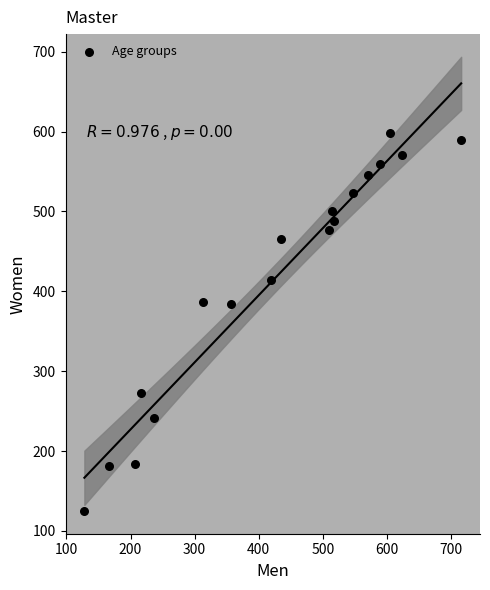

What is the range of Y values (max minus min)?

473